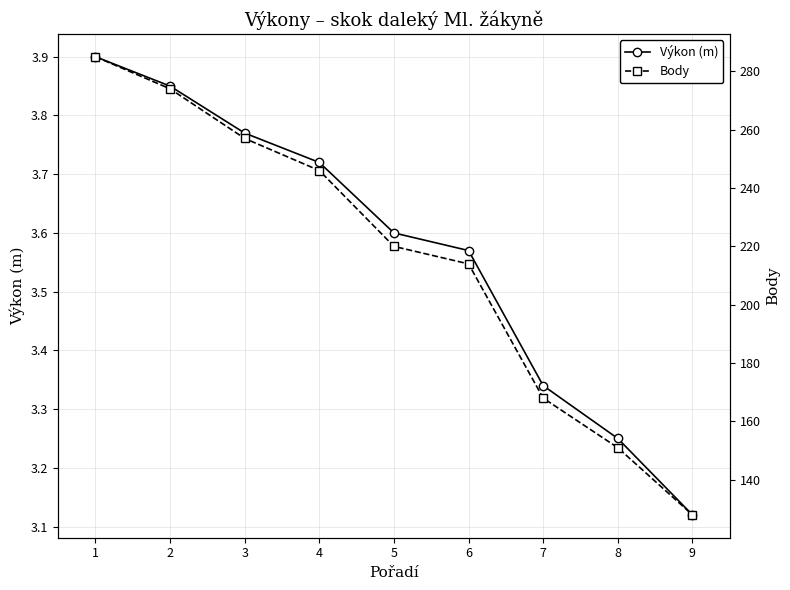

Reading left to right, what are all the values shown in this chart?

Výkon (m): 1=3.9	2=3.9	3=3.8	4=3.7	5=3.6	6=3.6	7=3.3	8=3.2	9=3.1
Body: 1=285.0	2=274.0	3=257.0	4=246.0	5=220.0	6=214.0	7=168.0	8=151.0	9=128.0